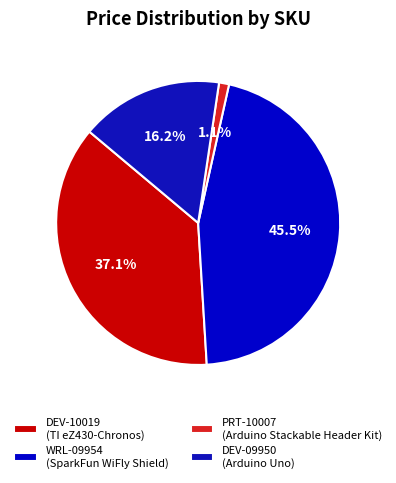

Does any single category account for the majority?

No